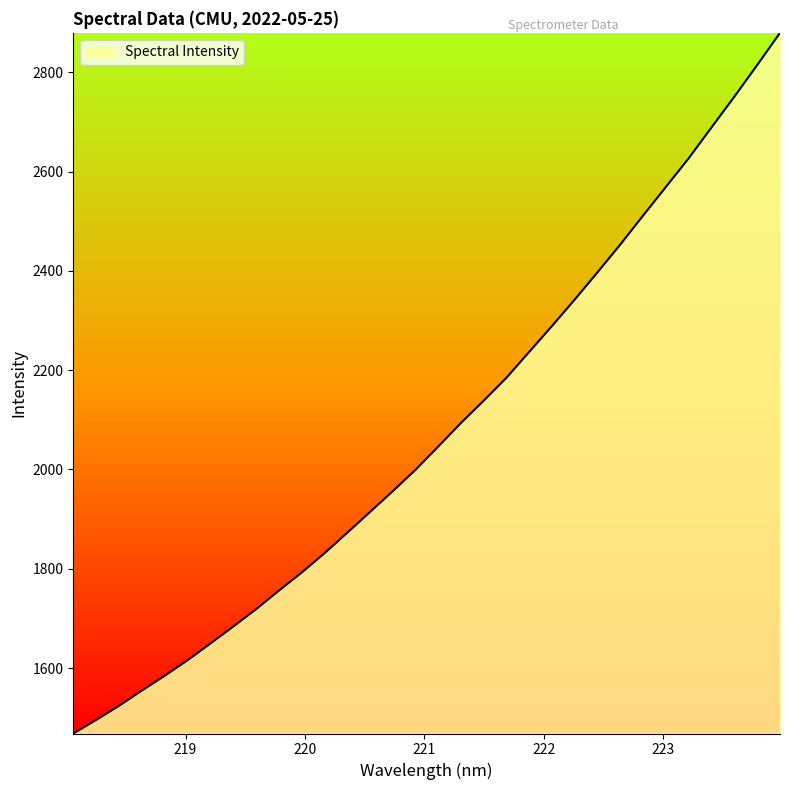

What is the minimum value shown in the chart?

1468.0